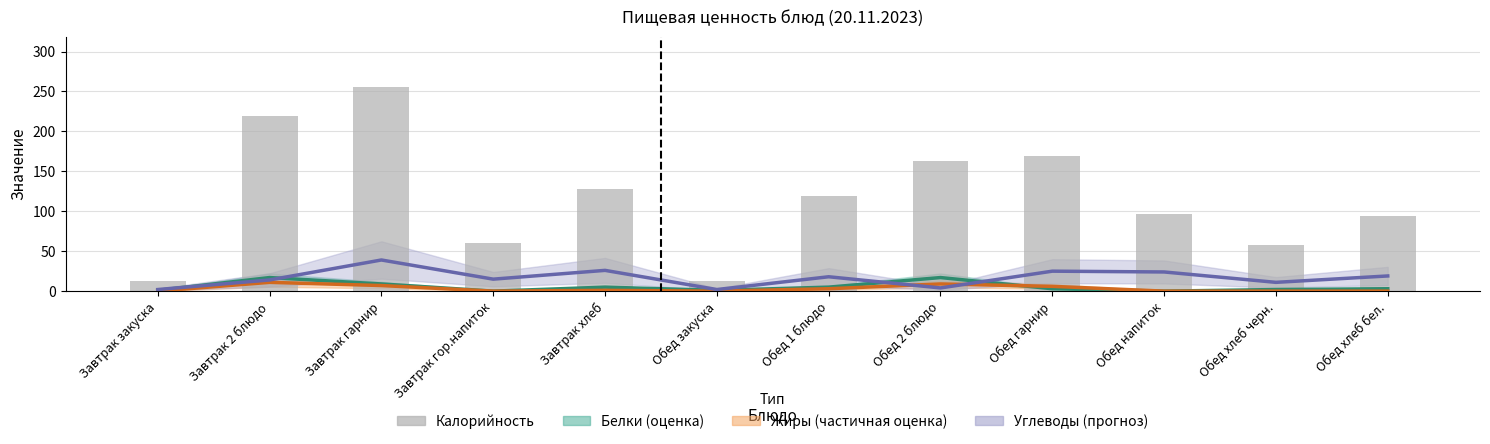

What is the sum of the values at Завтрак гор.напиток and Завтрак гарнир?

315